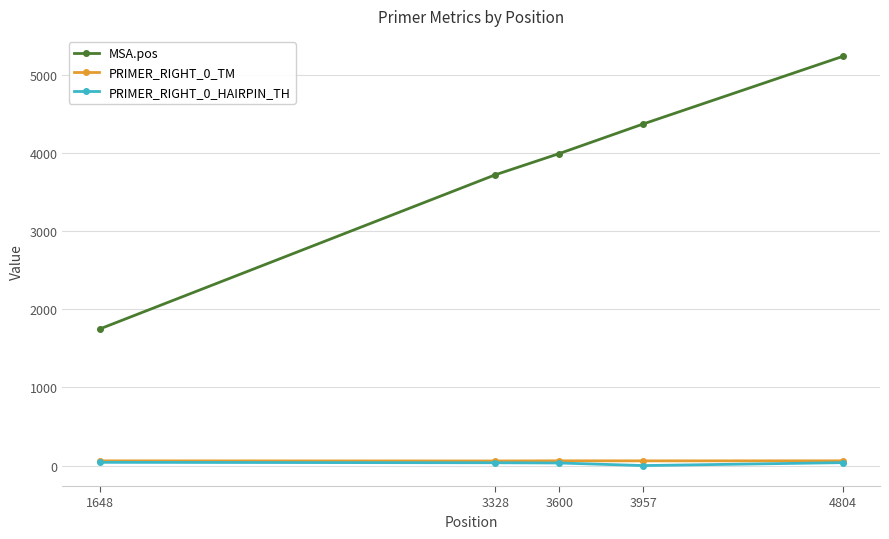

Does the chart display data point markers on the line(s)?

Yes